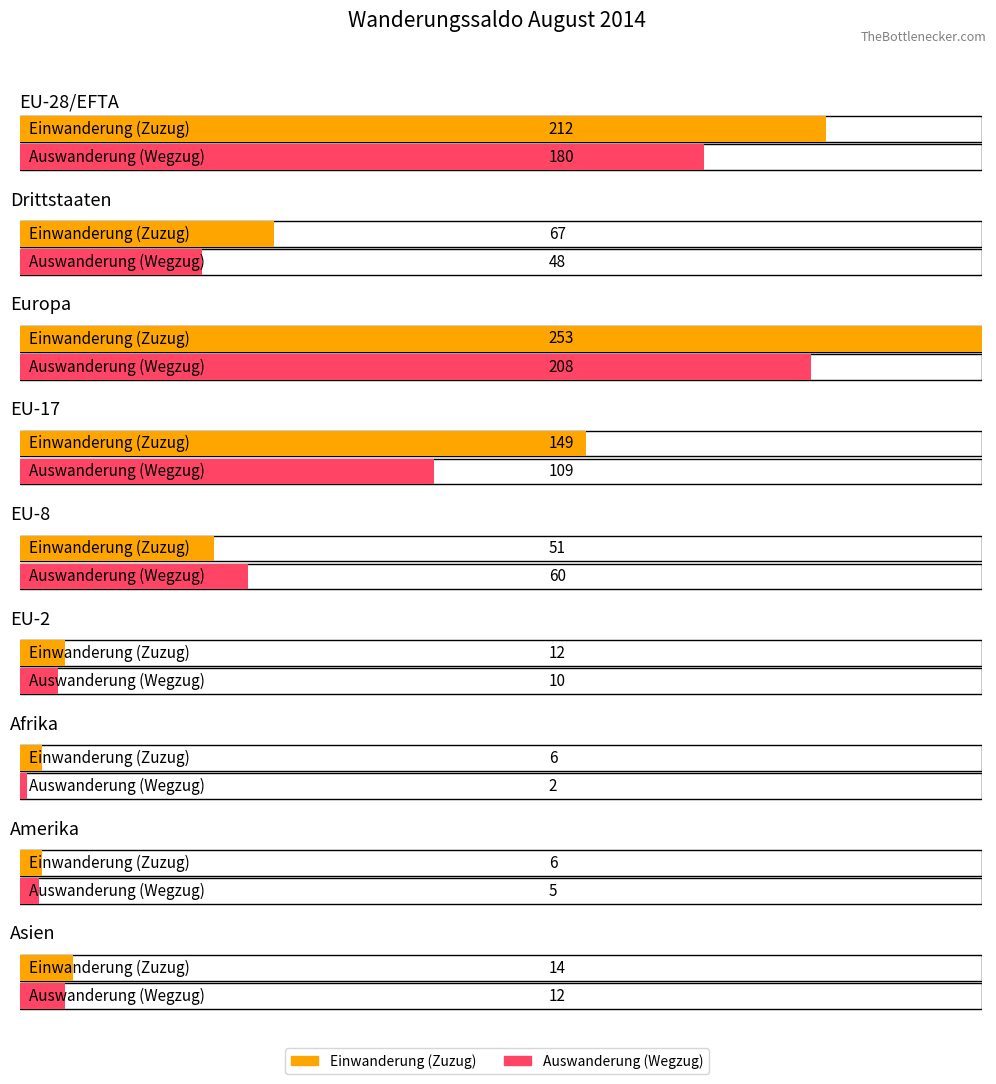

How many series are shown in this chart?

2